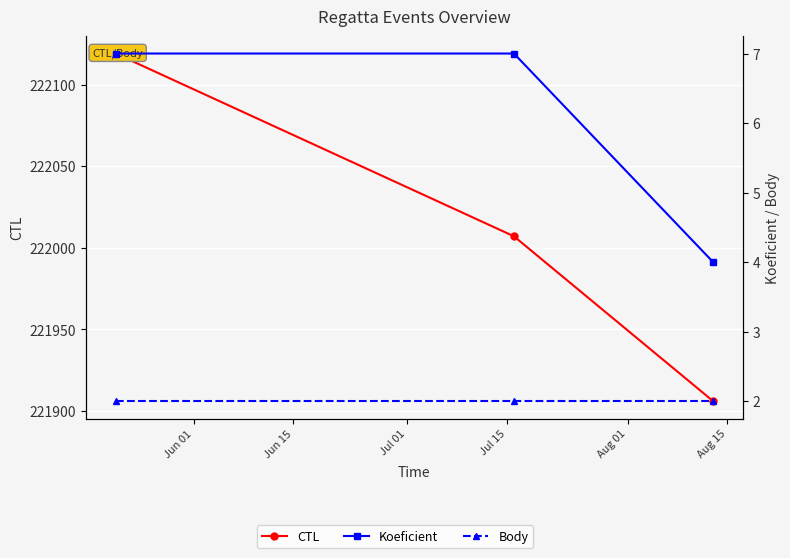

The value of Body at Jun 01 is 3. True or false?

False